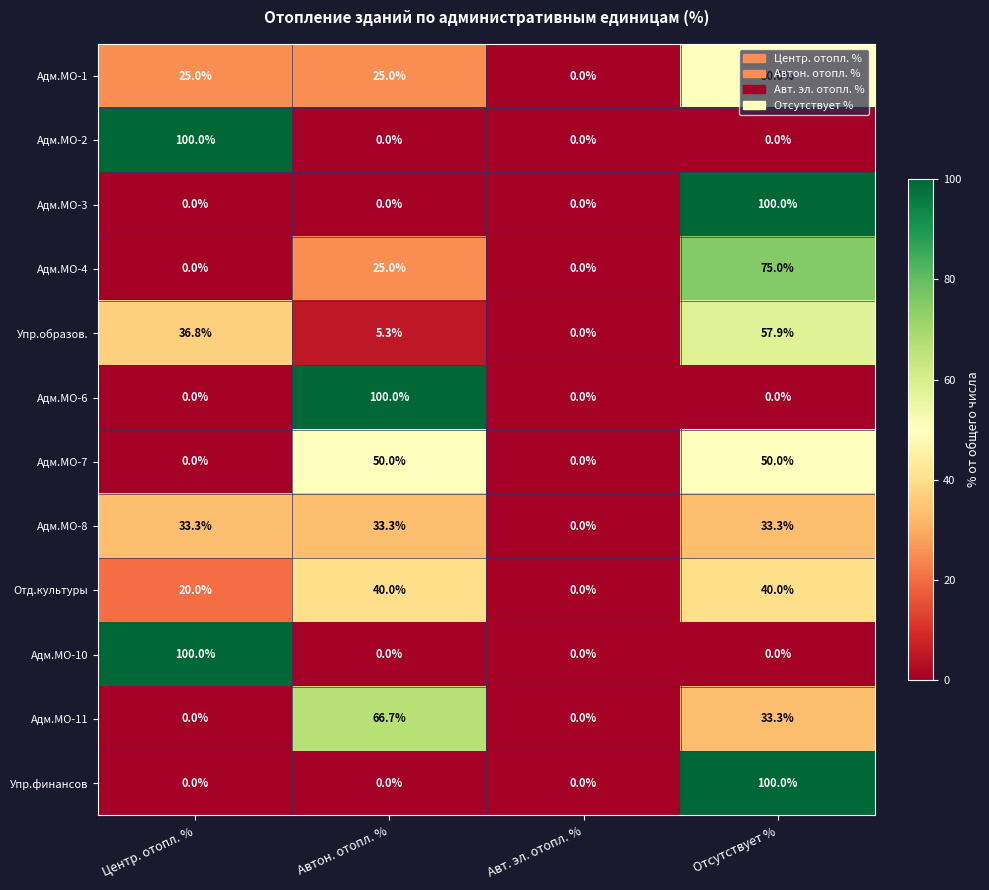

How many distinct data groups are displayed?

12